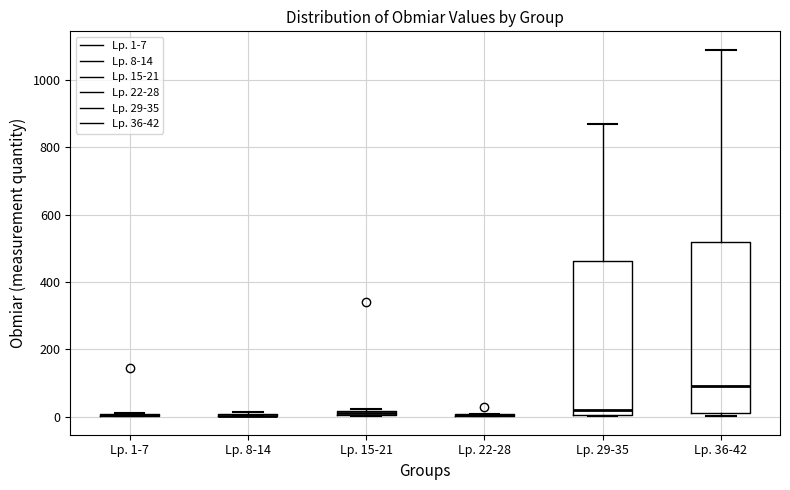

Which box is the tallest, from its lower edge to its upper edge?

Lp. 36-42